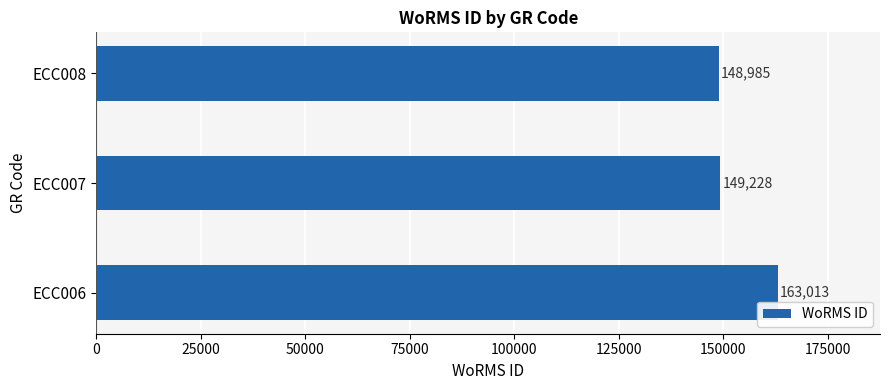

What is the change in value from ECC006 to ECC007?

-13785